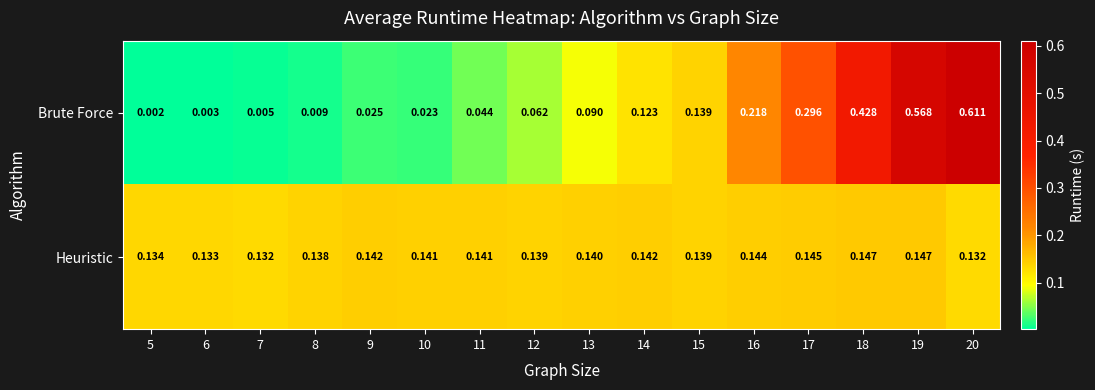

At how many categories does at least one series exceed 0?

16